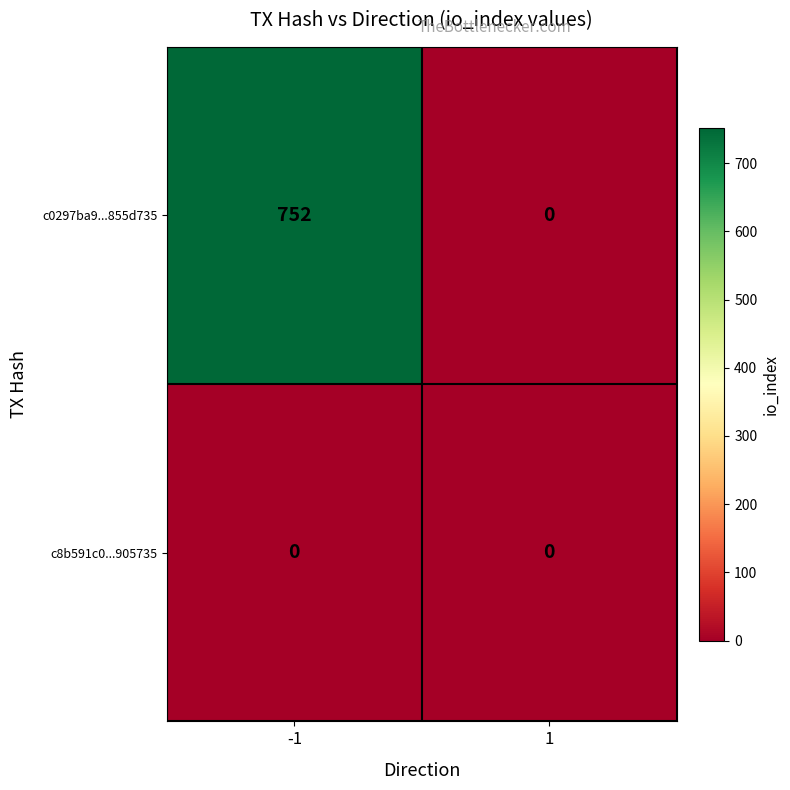

Reading right to left, extract all data points from this chart.

c0297ba9...855d735: 1=0	-1=752
c8b591c0...905735: 1=0	-1=0